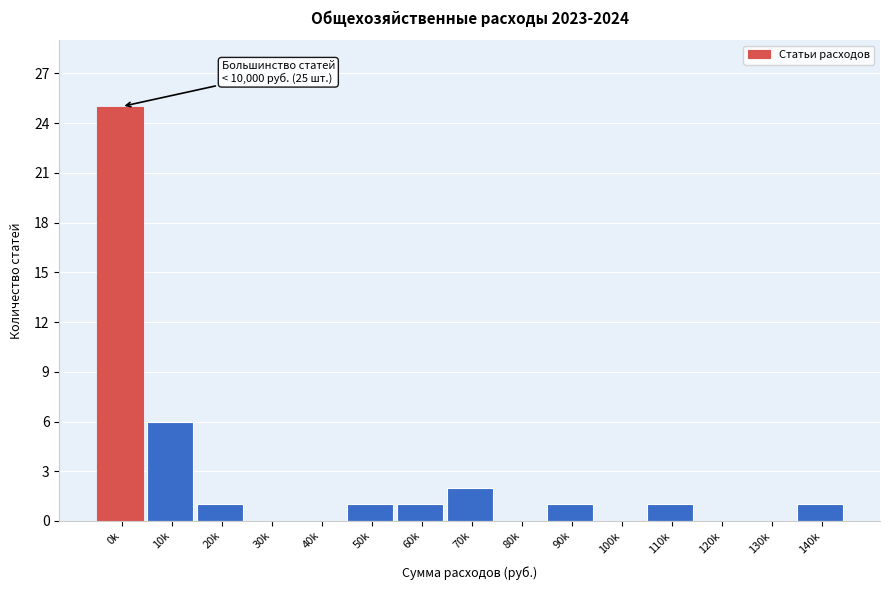

Reading left to right, extract all data points from this chart.

0k=25	10k=6	20k=1	30k=0	40k=0	50k=1	60k=1	70k=2	80k=0	90k=1	100k=0	110k=1	120k=0	130k=0	140k=1